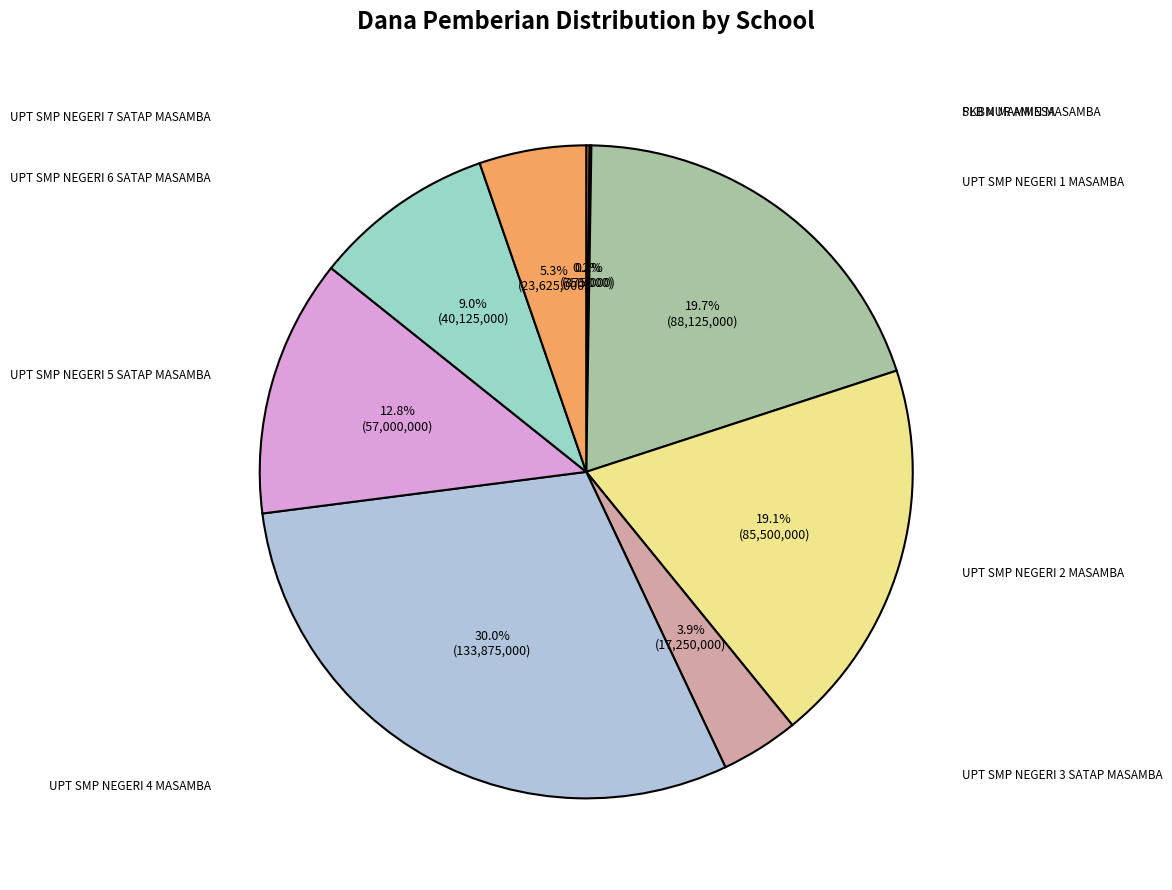

Is there a majority slice in this chart?

No